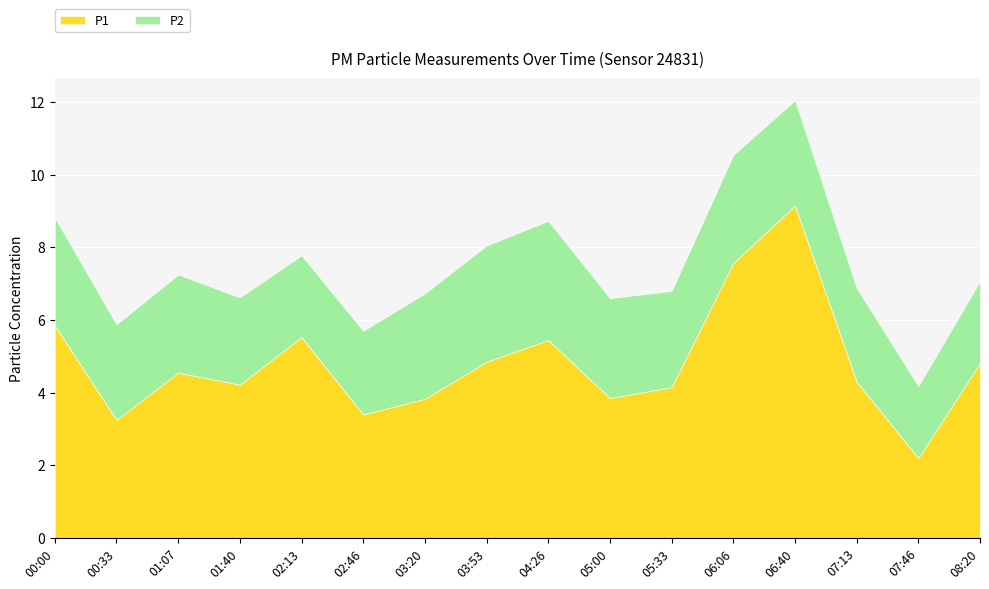

How many data points does each series have?

16